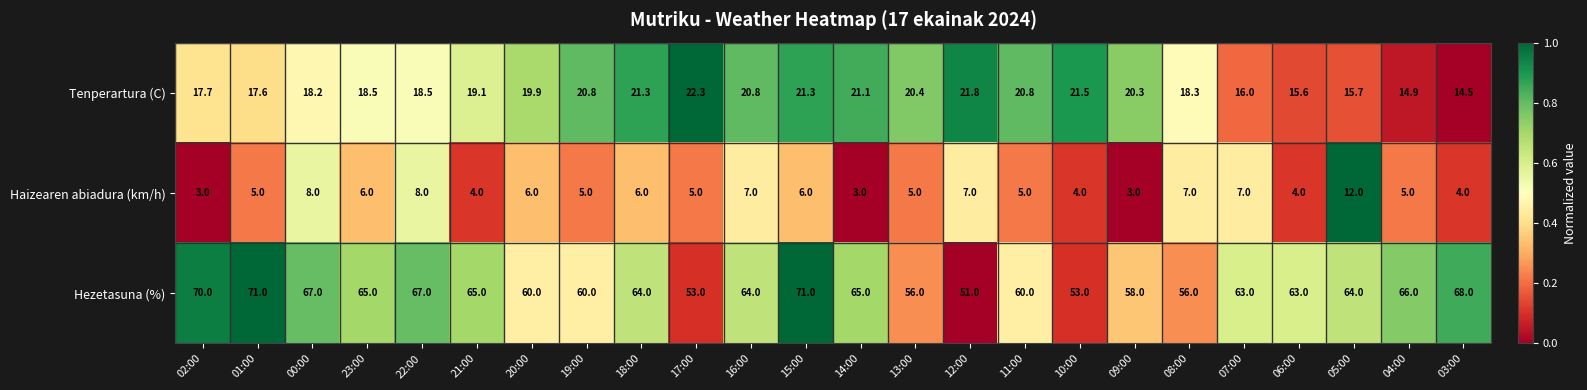

What is the maximum value shown in the chart?

71.0